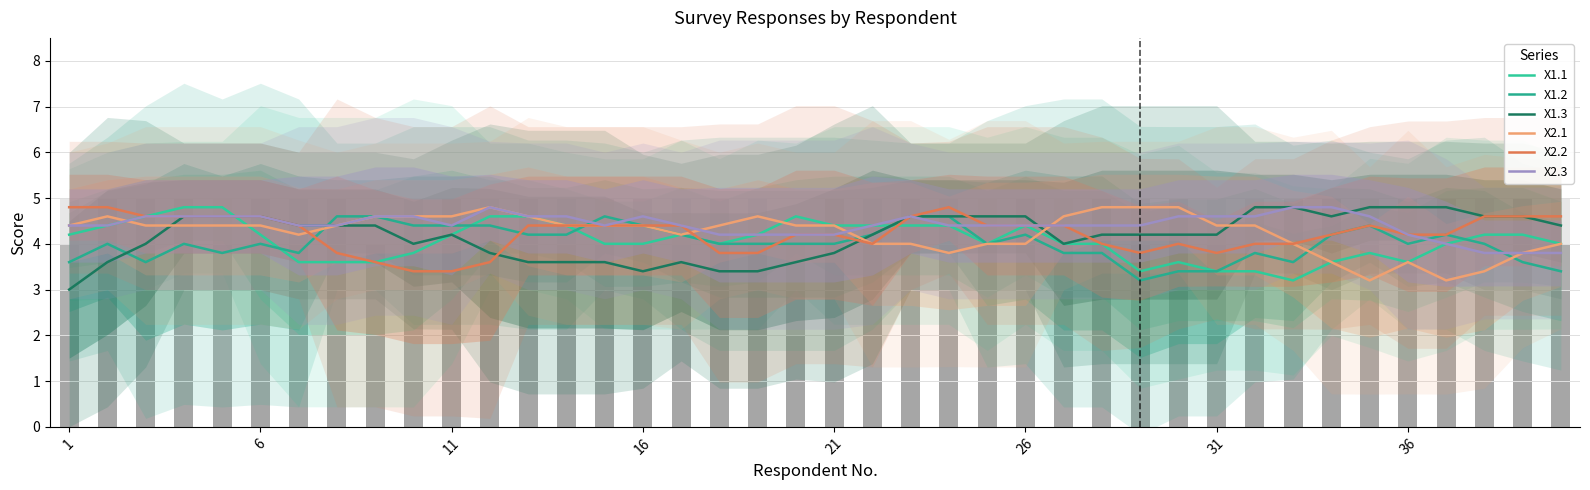

The X2.2 series shows 2.0 at 21. True or false?

False